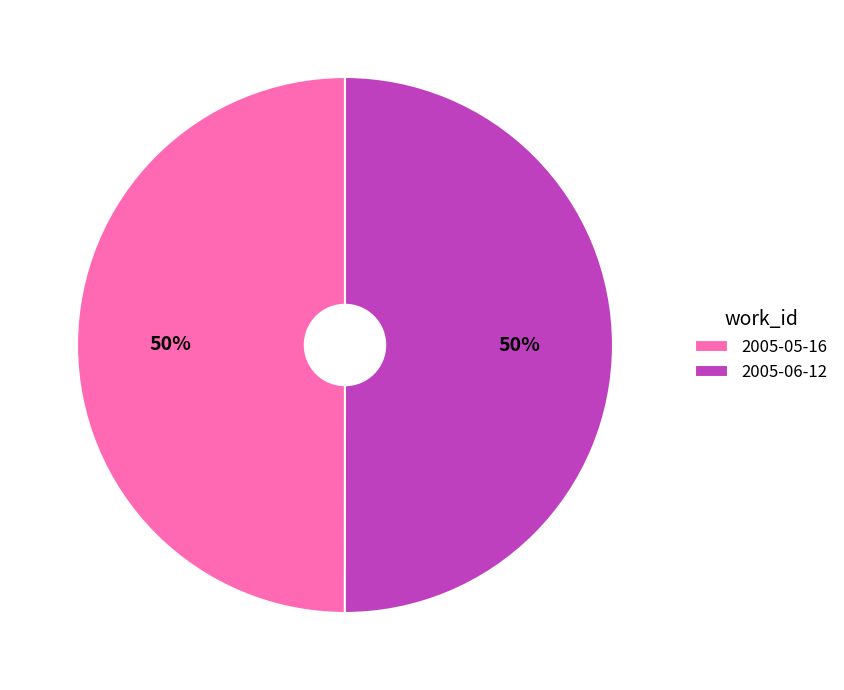

Combined, do 2005-05-16 and 2005-06-12 account for over 50%?

Yes